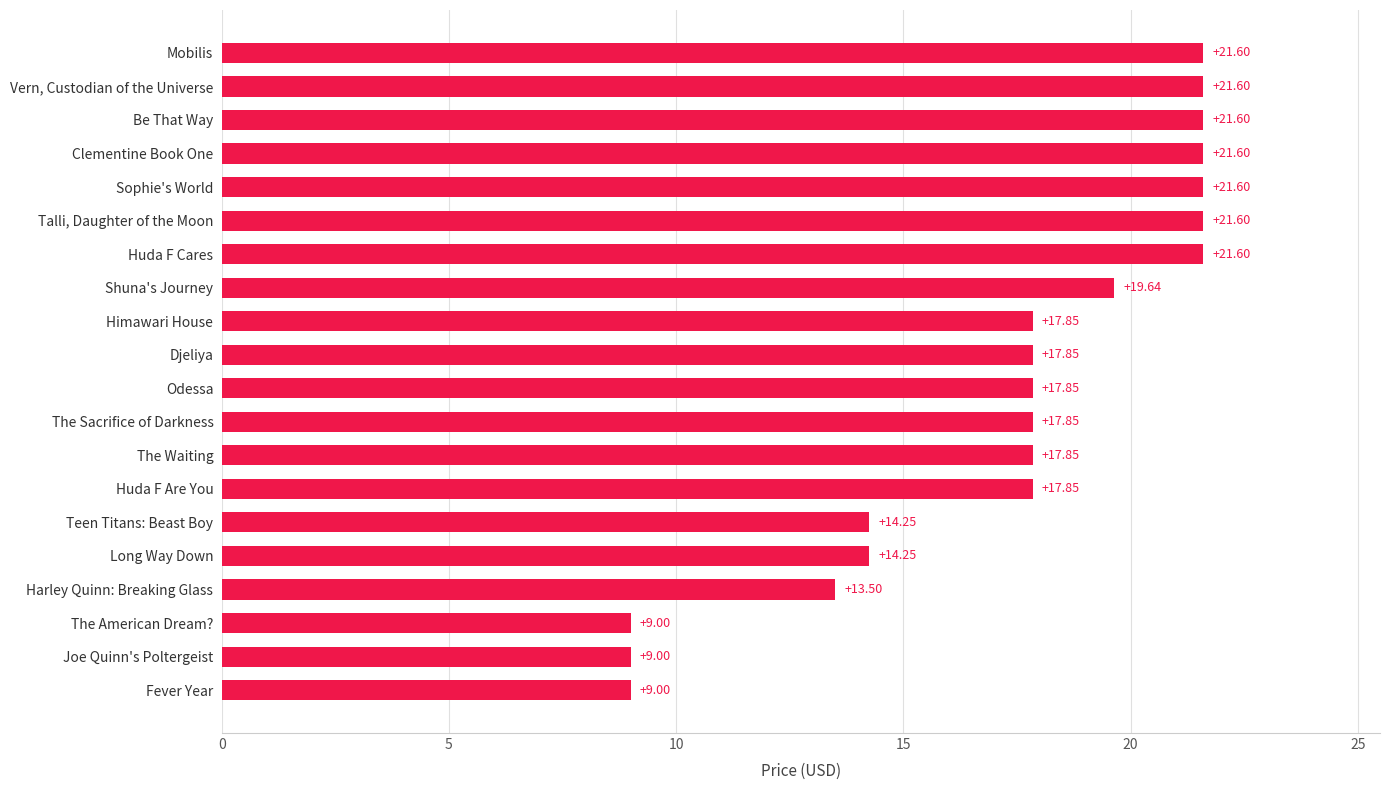

Which has a higher value, Long Way Down or Huda F Are You?

Huda F Are You